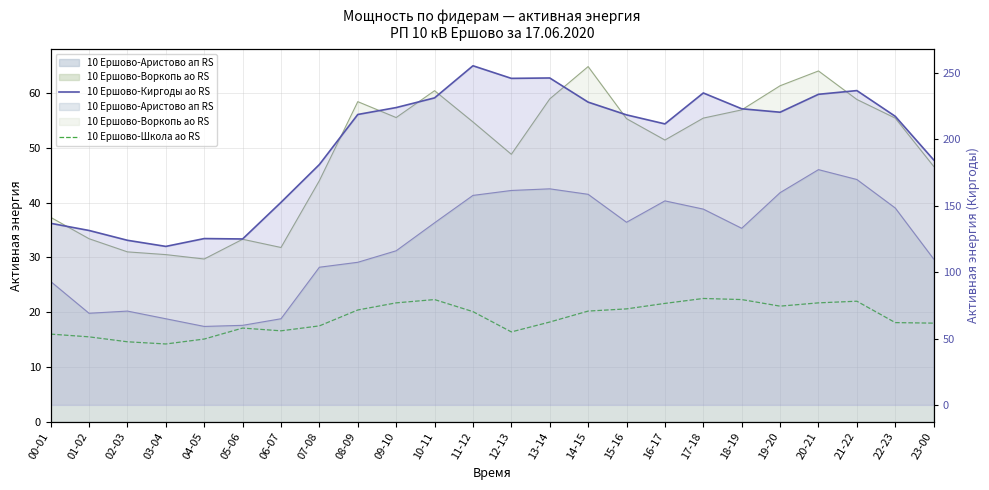

True or false: 10 Ершово-Киргоды ао RS and 10 Ершово-Школа ао RS cross at least once.

False